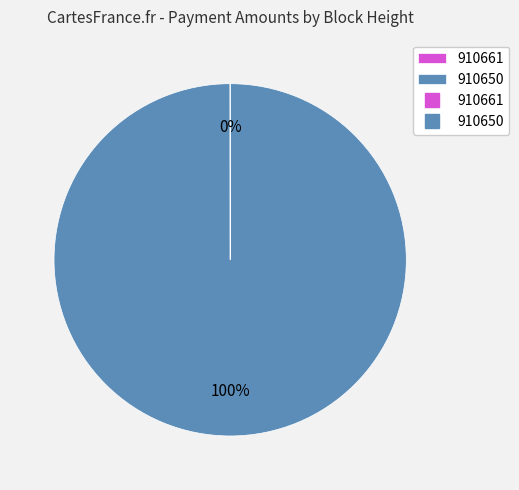

To the nearest percent, what is the difference between the largest and smallest slice percentages?

100%